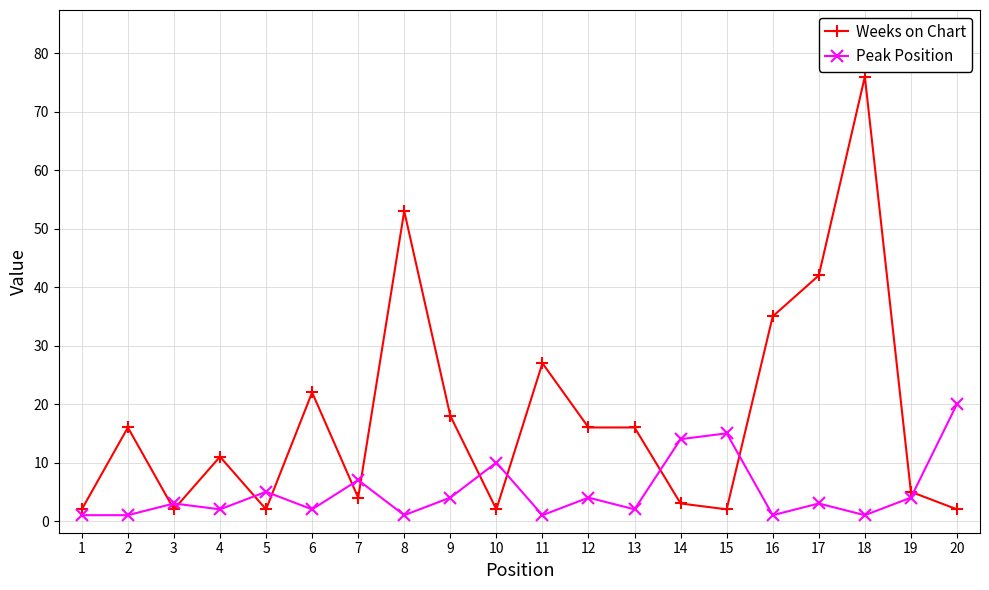

Is this an area chart (filled region under the line)?

No